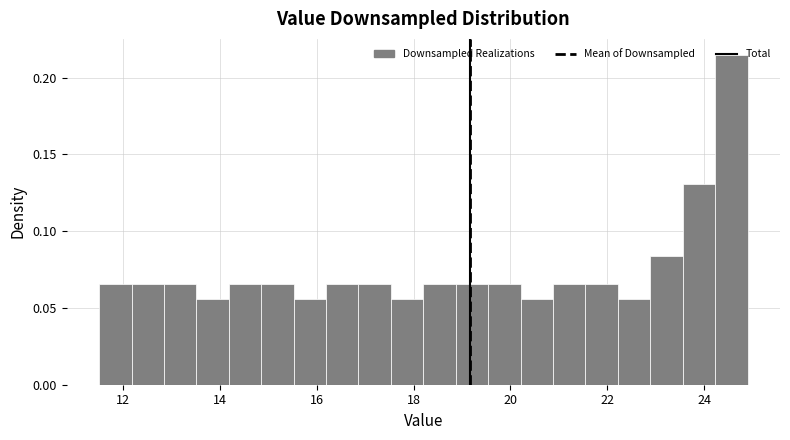

Read against the x-axis, roughly where is the centre of the tallest bar?

24.6